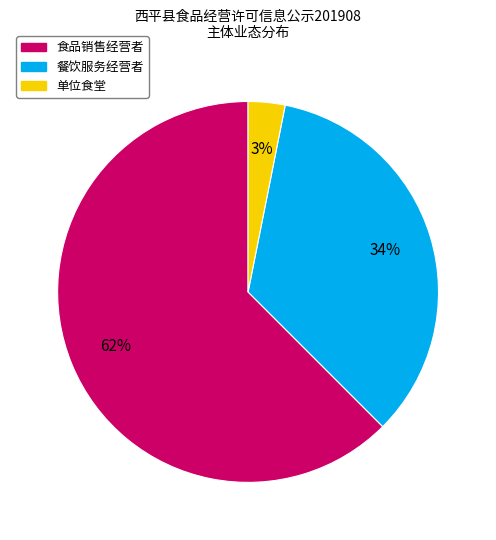

To the nearest percent, what is the combined percentage of 食品销售经营者 and 单位食堂?

66%